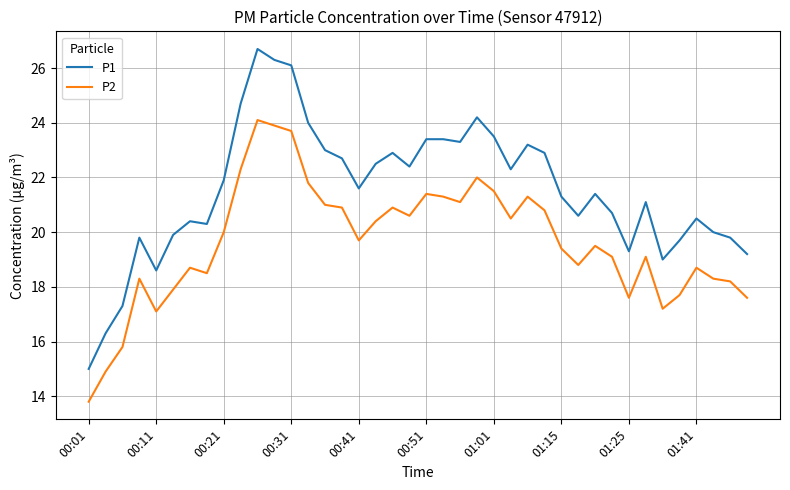

In P2, how many points are lower than both neighbors (excluding endpoints)?

9